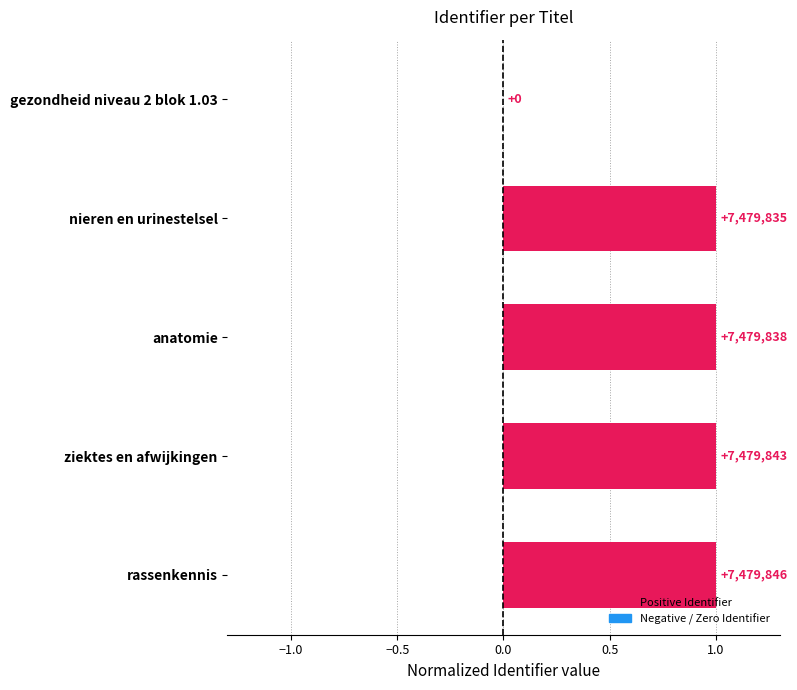

Are the bars horizontal?

Yes